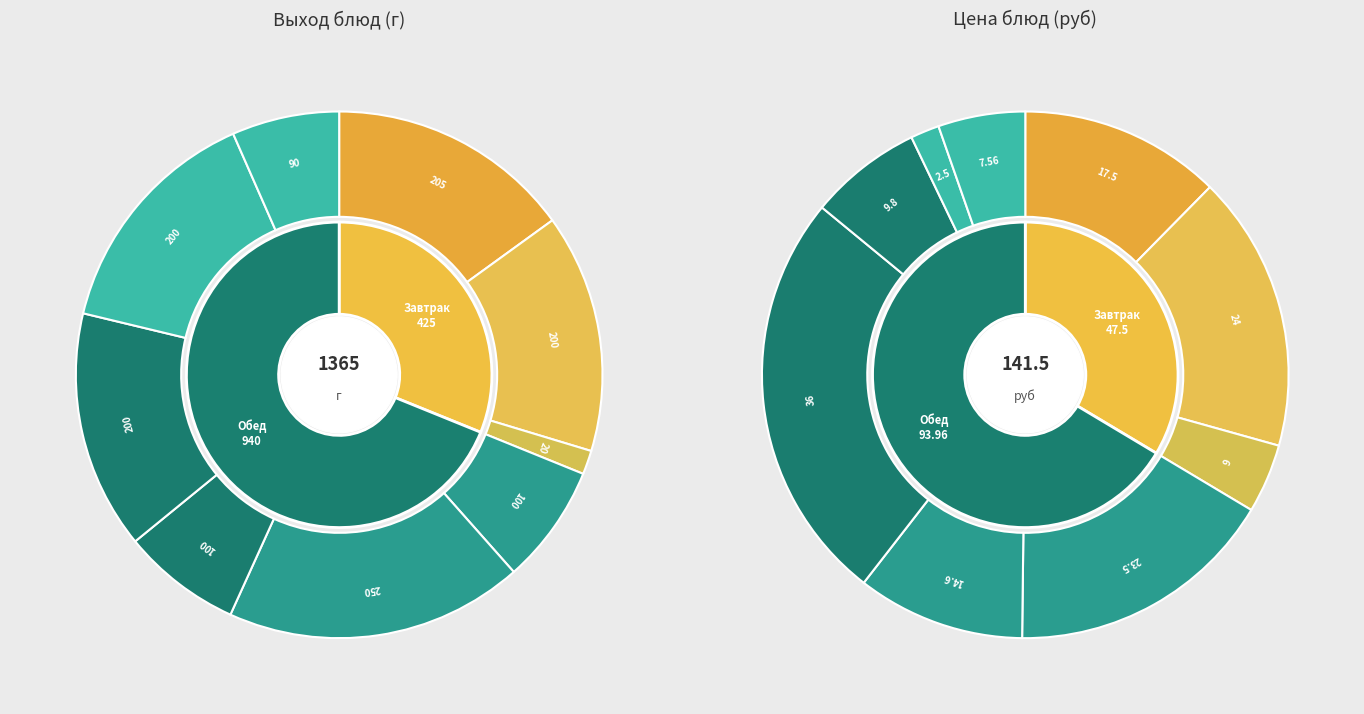

True or false: Картофельное пюре accounts for 15% of the total.

True